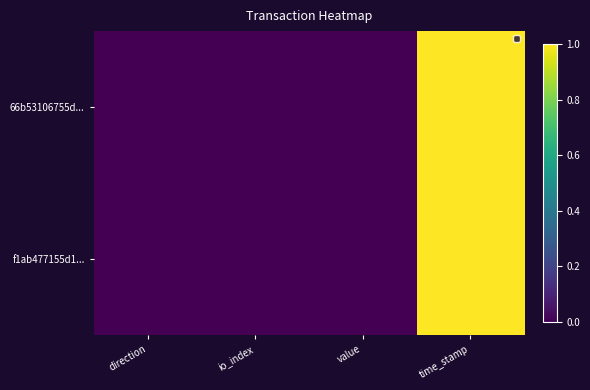

The 66b53106755d... series shows -0.7 at direction. True or false?

False